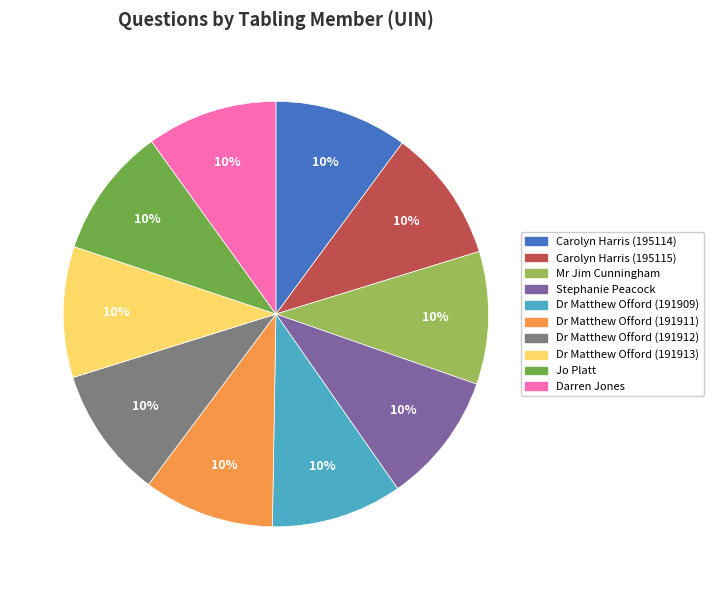

Does Mr Jim Cunningham account for over 50% of the chart?

No